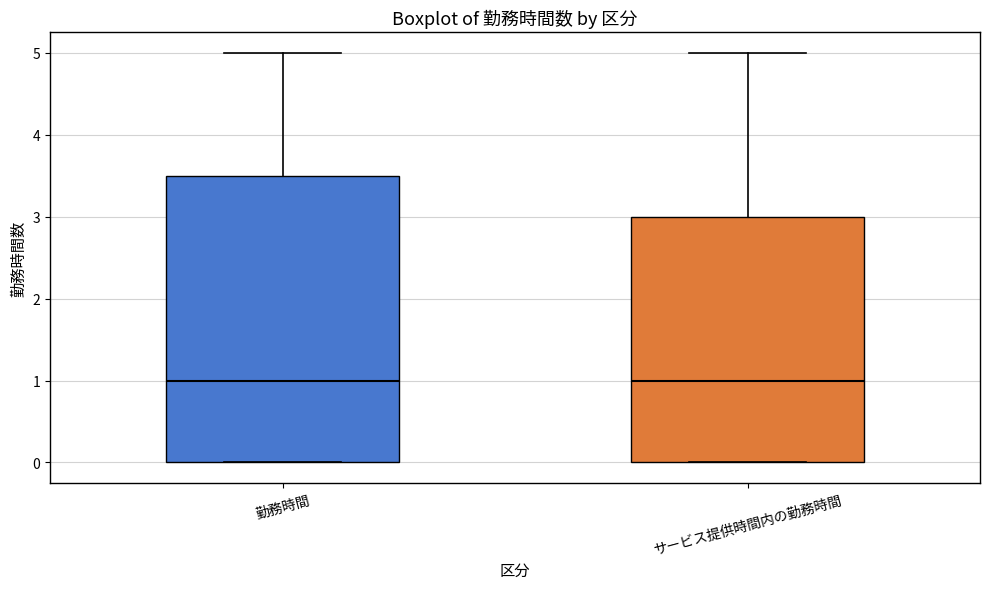

Where does the median line of the box for サービス提供時間内の勤務時間 sit on the y-axis? The values are not printed on the chart, so give them approximately, as read against the axis.

1.0